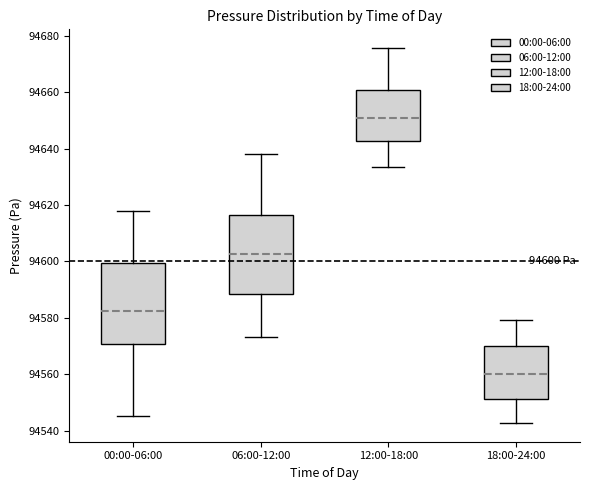

Which box's median line is the highest?

12:00-18:00